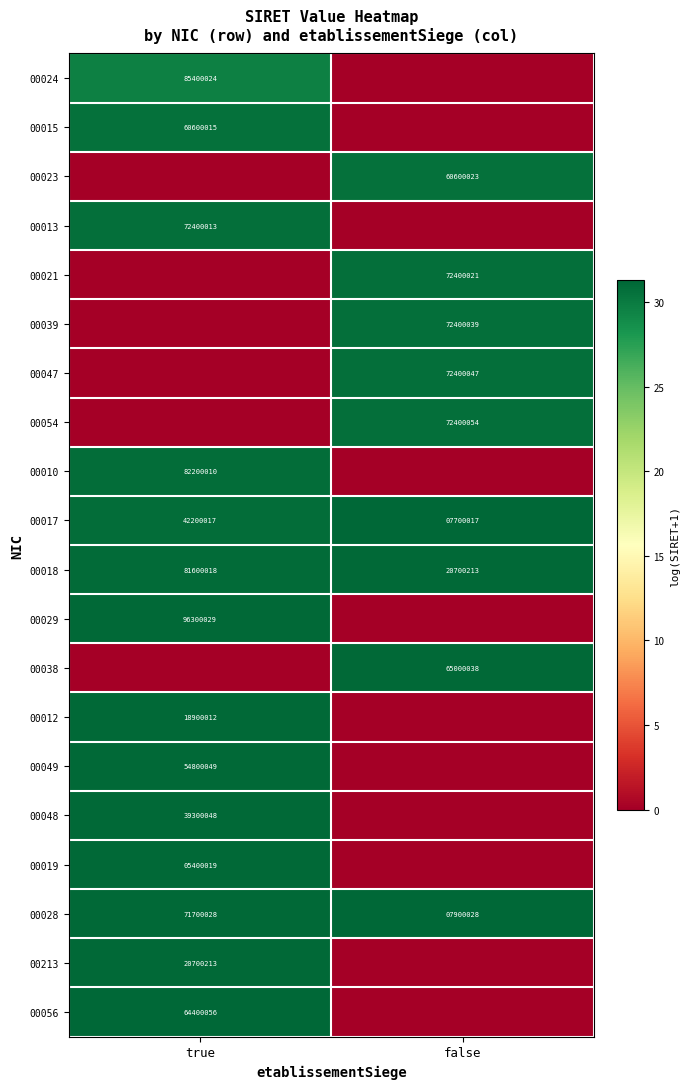

Is the value of 00012 at true greater than the value of 00028 at false?

Yes